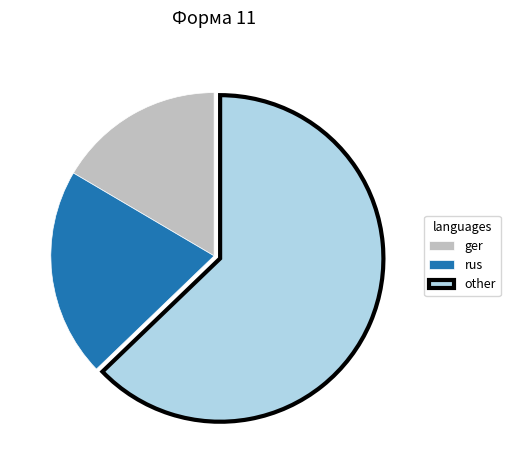

True or false: rus accounts for 10% of the total.

False